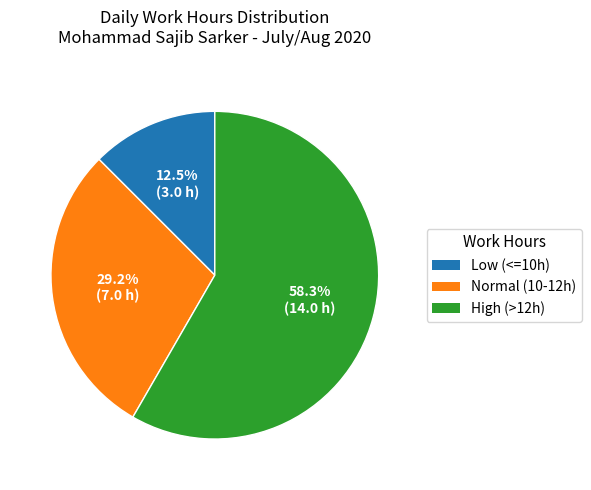

Which category has the smallest portion of the pie?

Low (<=10h)